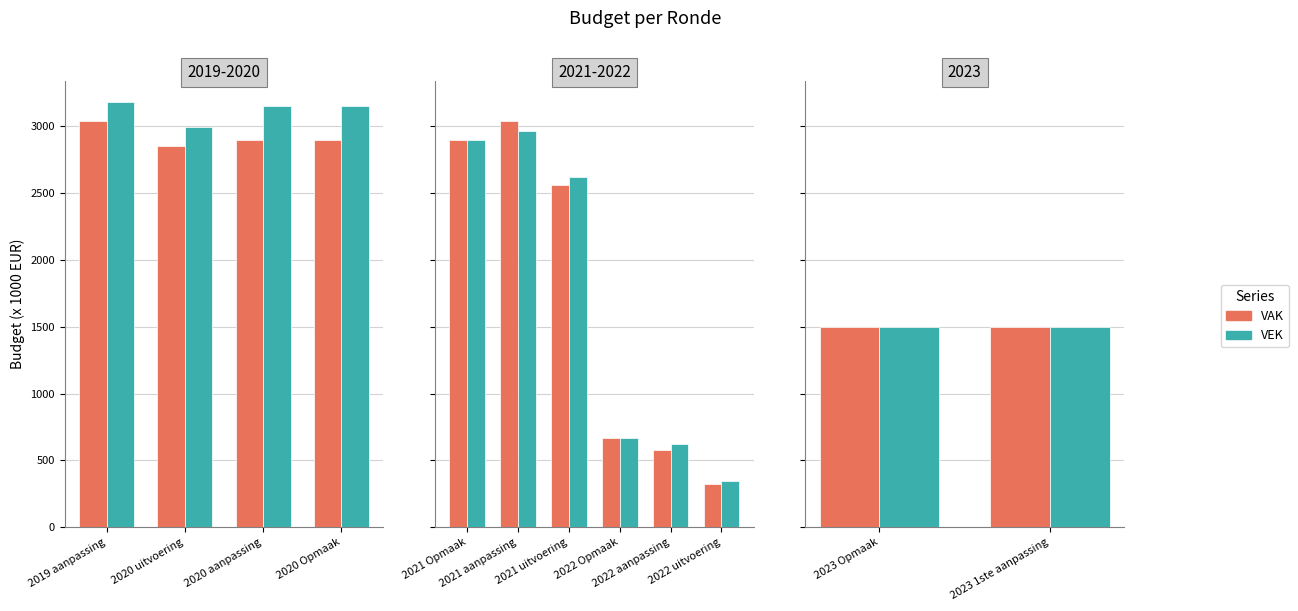

List the series in order of their peak value, lowest first.

VAK, VEK